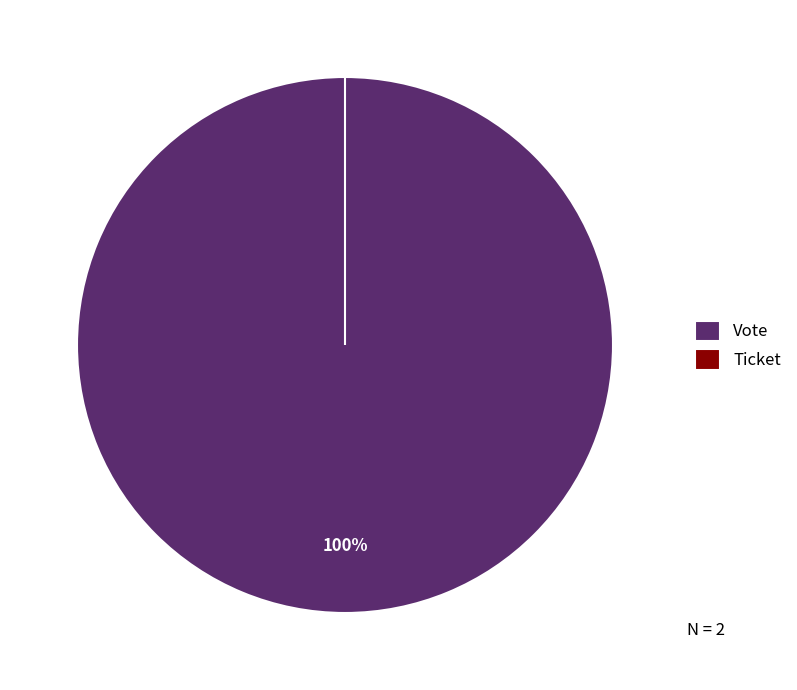

Does Ticket account for over 50% of the chart?

No